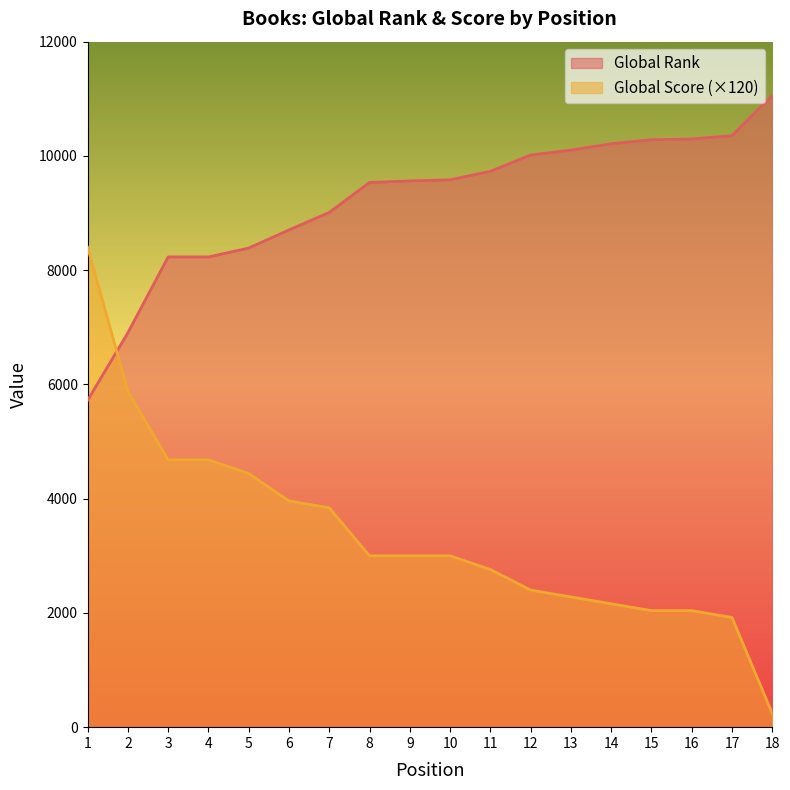

At how many categories does at least one series exceed 6573?

18